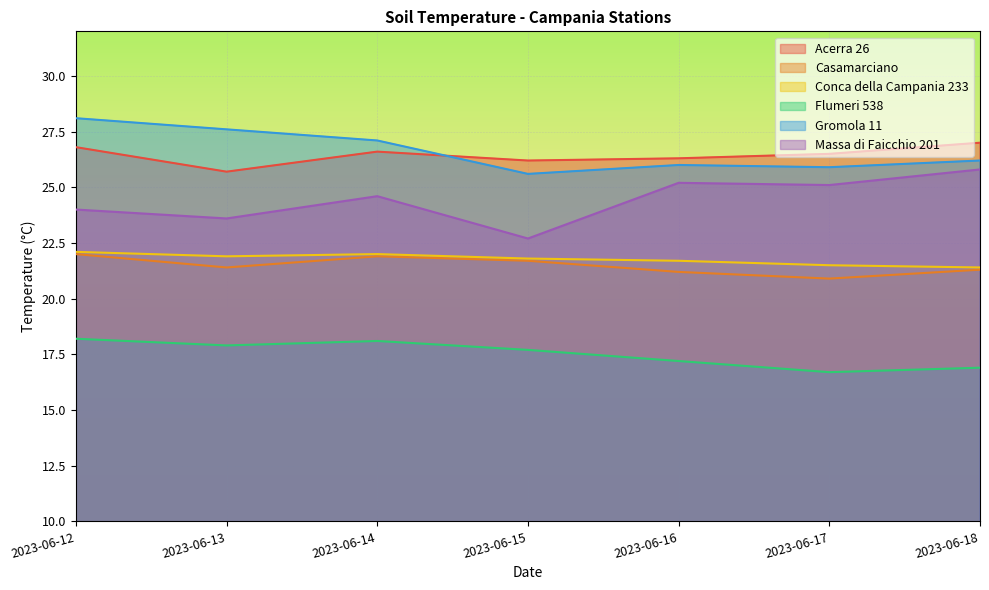

What is the value of the Acerra 26 point at the 5th from the left?

26.3